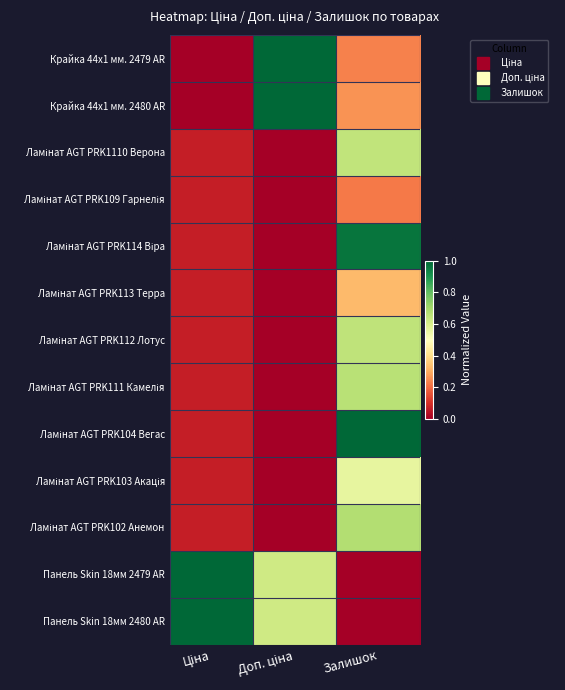

How many data points does each series have?

3